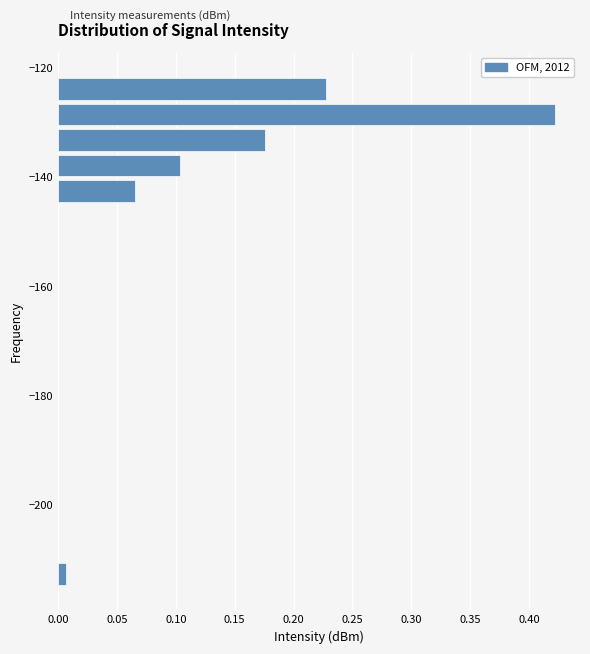

Around what value on the y-axis is the longest bar? Give the approximate position of its centre, as read against the axis.

-128